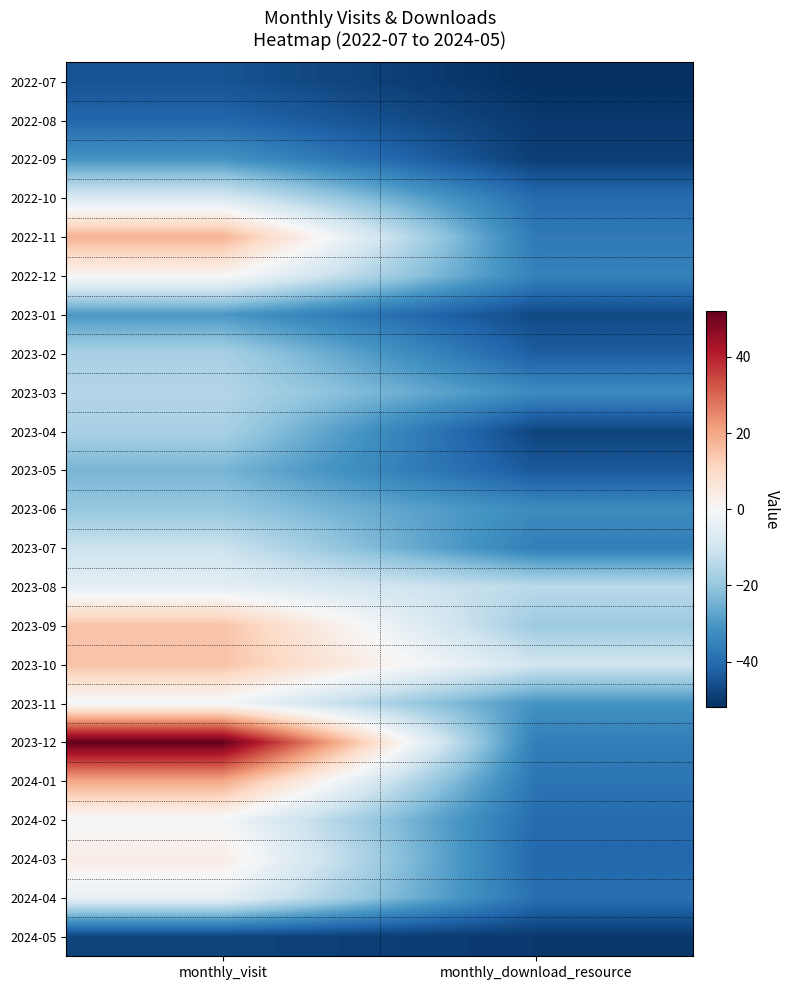

Reading left to right, transcribe all the data shown in this chart.

2022-07: monthly_visit=-45	monthly_download_resource=-52
2022-08: monthly_visit=-41	monthly_download_resource=-50
2022-09: monthly_visit=-31	monthly_download_resource=-49
2022-10: monthly_visit=-8	monthly_download_resource=-40
2022-11: monthly_visit=18	monthly_download_resource=-37
2022-12: monthly_visit=1	monthly_download_resource=-35
2023-01: monthly_visit=-30	monthly_download_resource=-47
2023-02: monthly_visit=-17	monthly_download_resource=-43
2023-03: monthly_visit=-15	monthly_download_resource=-33
2023-04: monthly_visit=-17	monthly_download_resource=-48
2023-05: monthly_visit=-24	monthly_download_resource=-44
2023-06: monthly_visit=-20	monthly_download_resource=-33
2023-07: monthly_visit=-11	monthly_download_resource=-36
2023-08: monthly_visit=-5	monthly_download_resource=-14
2023-09: monthly_visit=15	monthly_download_resource=-19
2023-10: monthly_visit=15	monthly_download_resource=-10
2023-11: monthly_visit=-1	monthly_download_resource=-31
2023-12: monthly_visit=52	monthly_download_resource=-36
2024-01: monthly_visit=20	monthly_download_resource=-38
2024-02: monthly_visit=-1	monthly_download_resource=-40
2024-03: monthly_visit=4	monthly_download_resource=-41
2024-04: monthly_visit=-4	monthly_download_resource=-39
2024-05: monthly_visit=-48	monthly_download_resource=-50